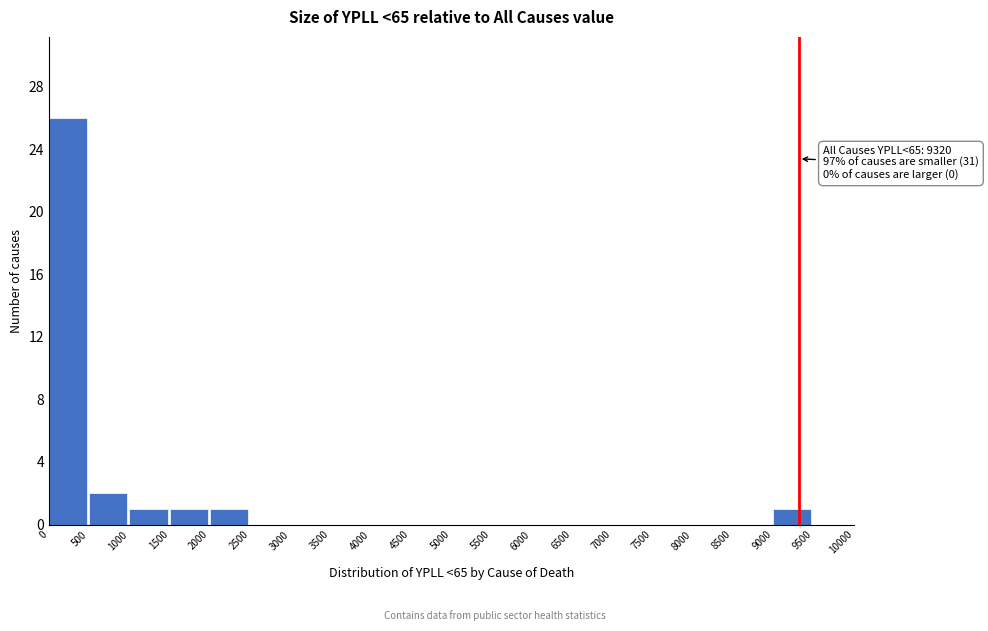

Which range on the x-axis has the tallest bar?

0 to 500